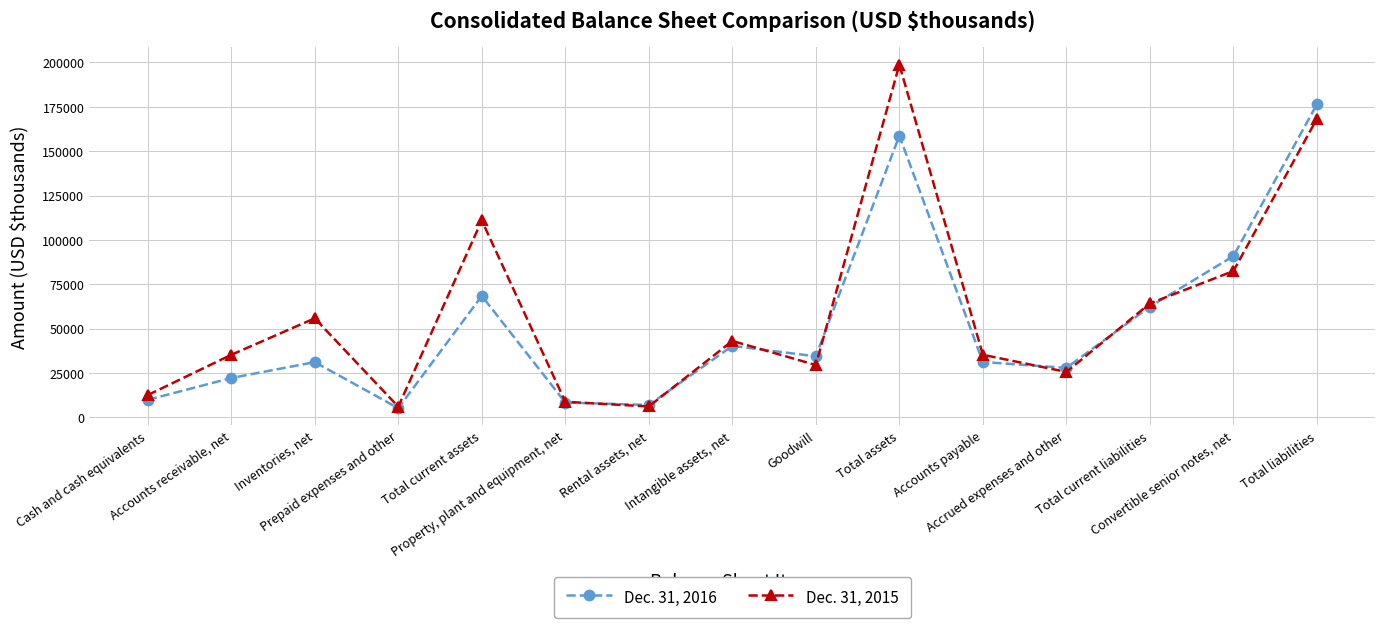

How many data points in Dec. 31, 2015 are less than 35286?

7